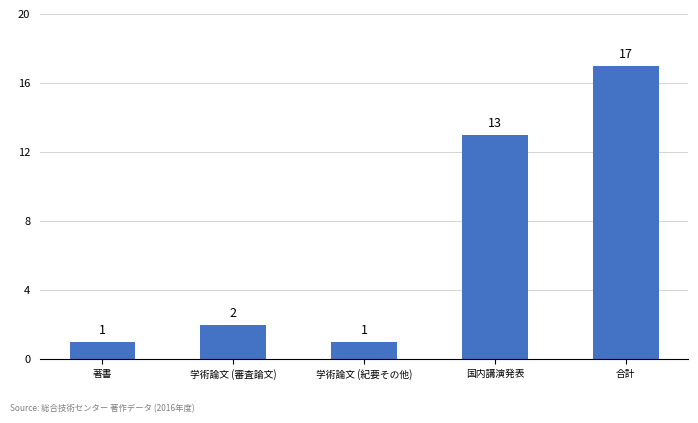

What is the approximate value at 国内講演発表?

13